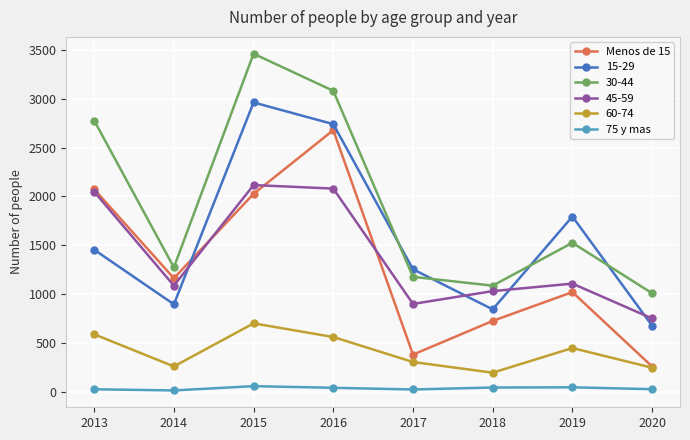

Is it true that Menos de 15 equals 1020 at 2019?

True